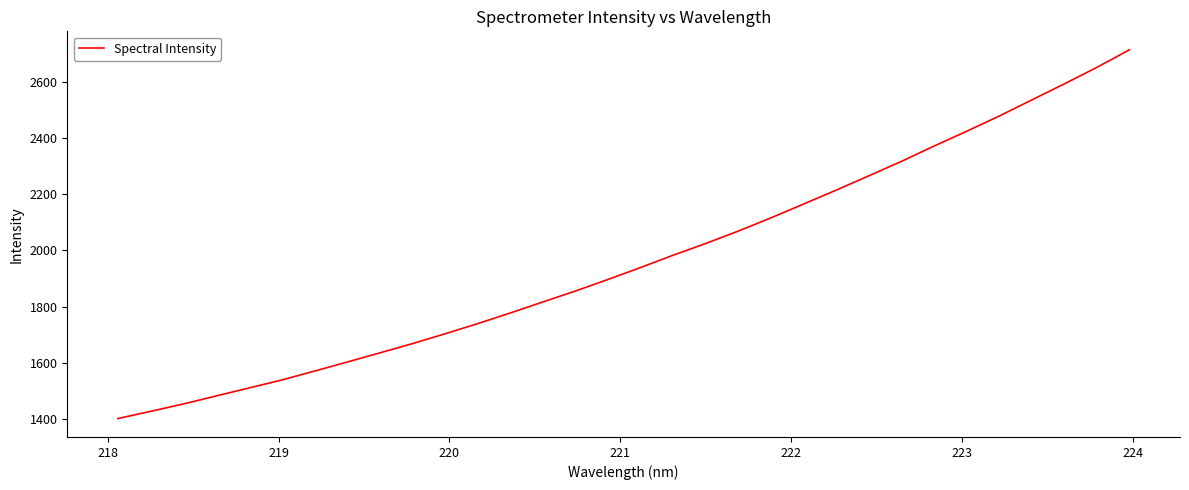

What is the greatest value displayed?

2713.5